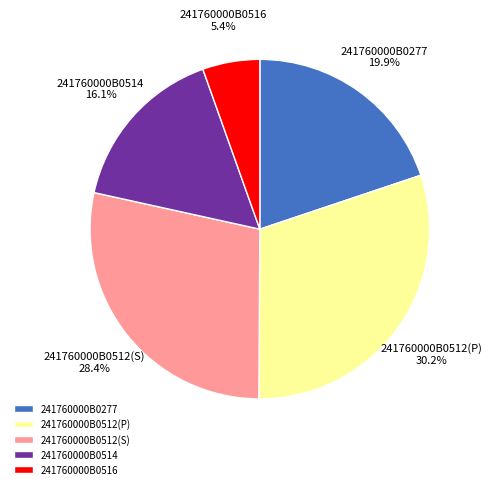

To the nearest percent, what portion does 241760000B0512(P) represent?

30%